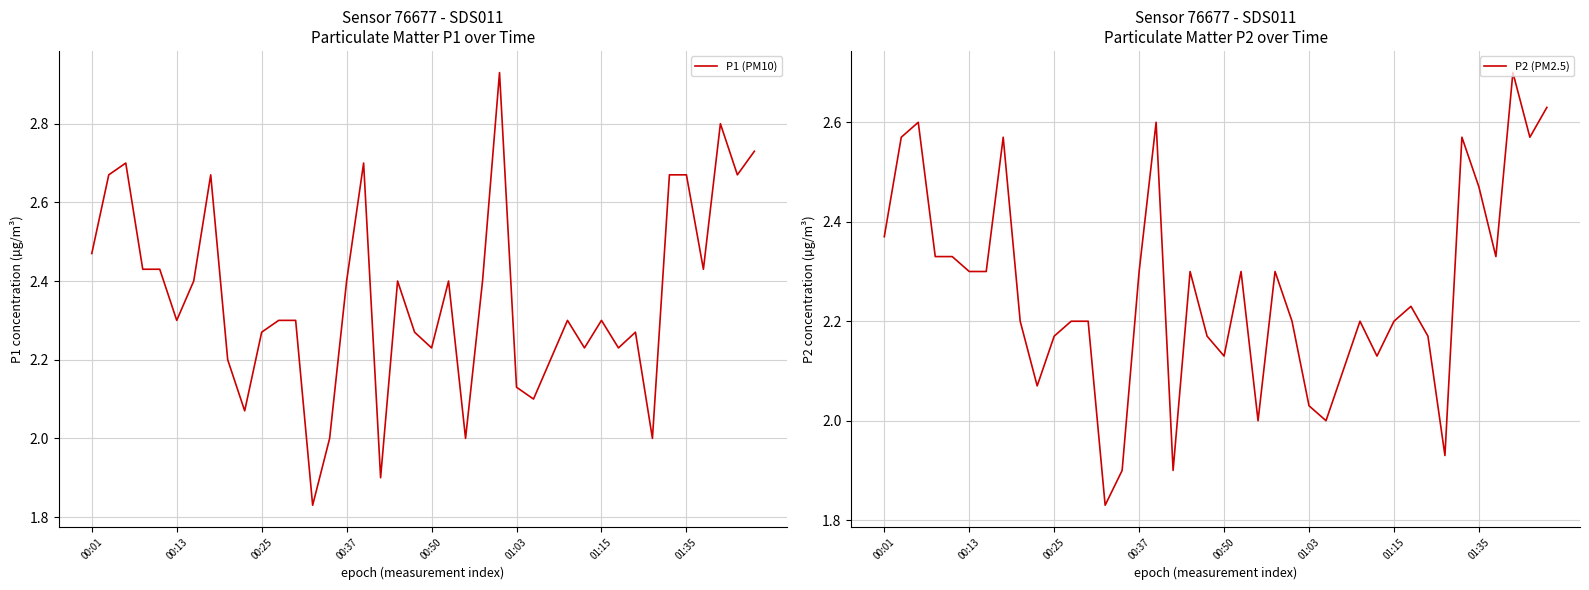

Where does the P1 (PM10) series first go above 2?

00:01